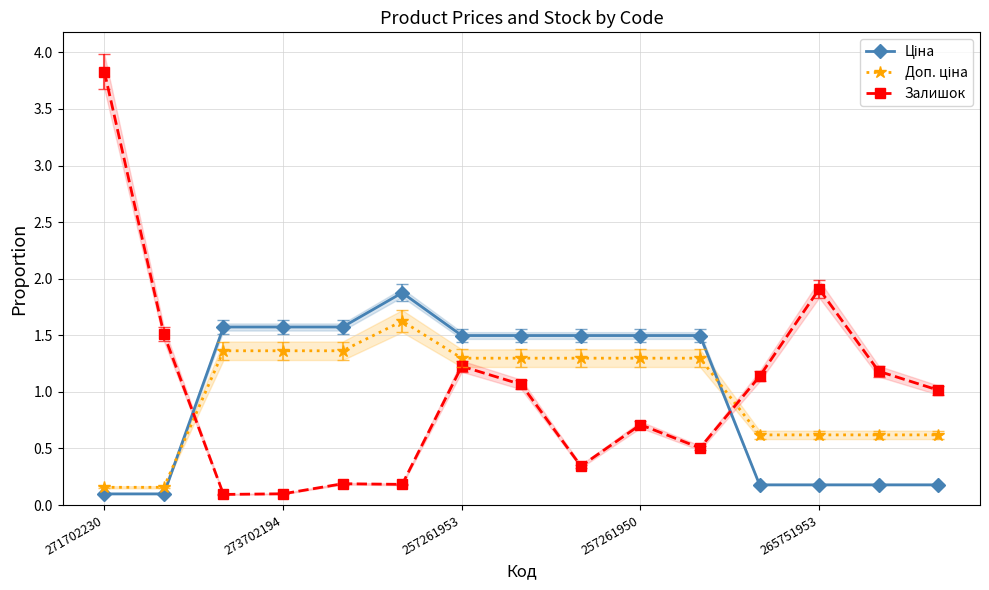

Which category has the highest value in the Залишок series?

271702230